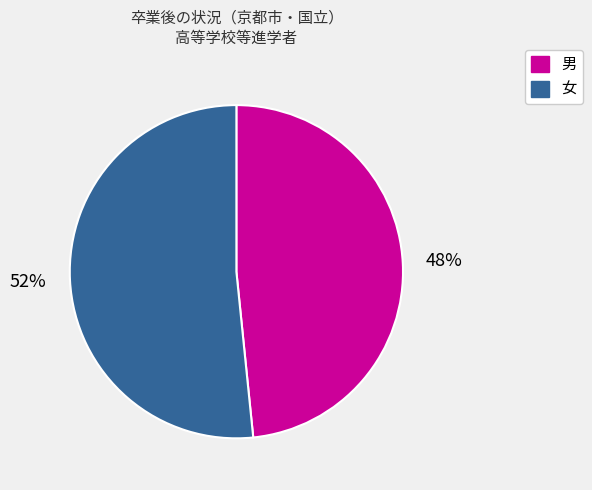

To the nearest percent, what percentage of the pie is 女?

52%